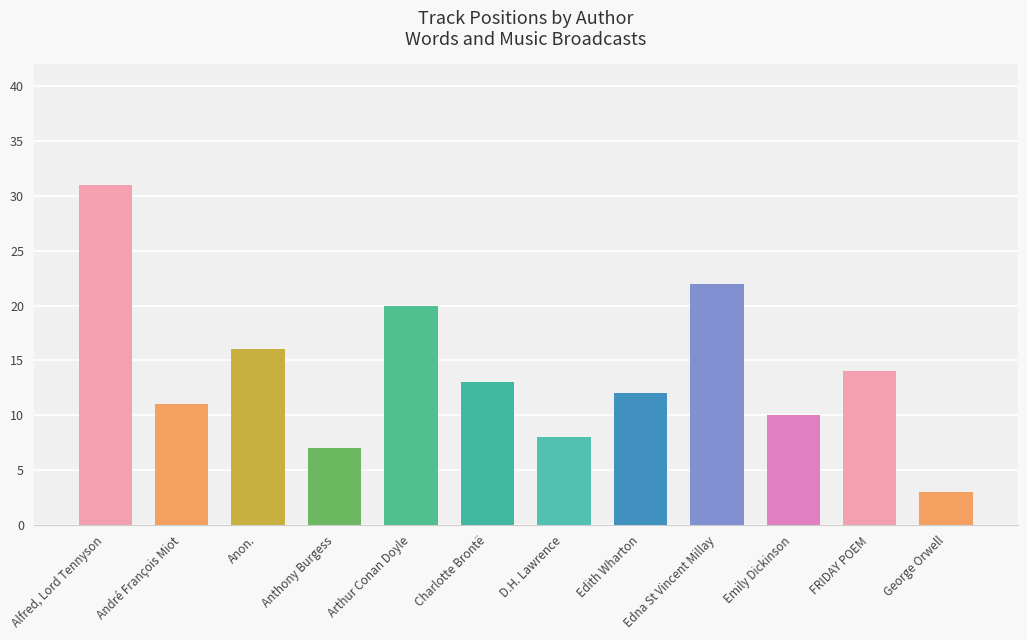

How many values are below 13?

6